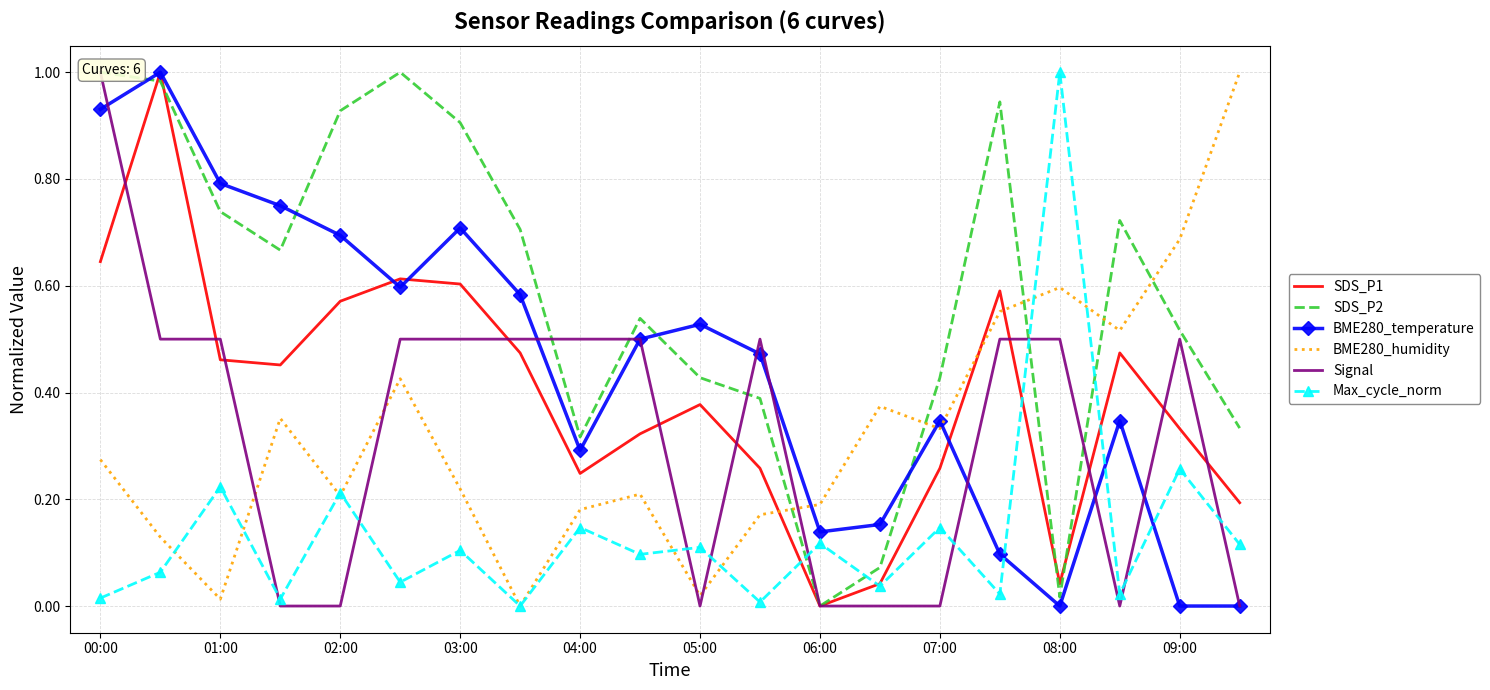

What is the maximum value for Max_cycle_norm?

1.0